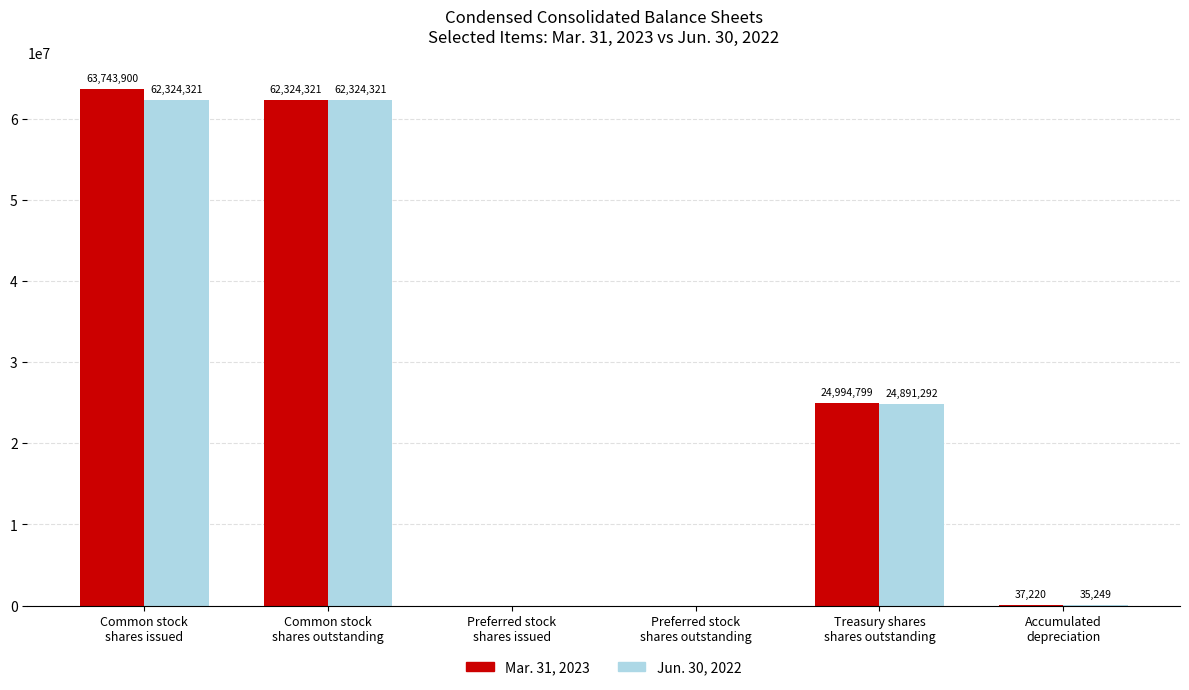

What is the average value of the Mar. 31, 2023 series?

25183373